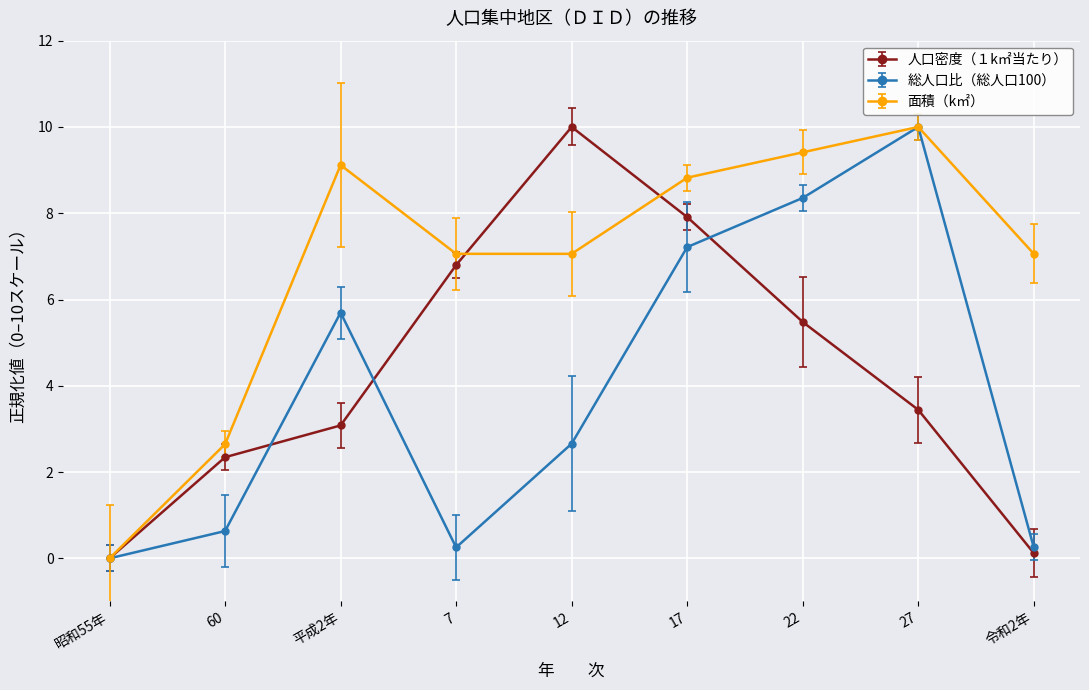

What is the difference between the 面積（k㎡） values at 7 and 22?

2.4